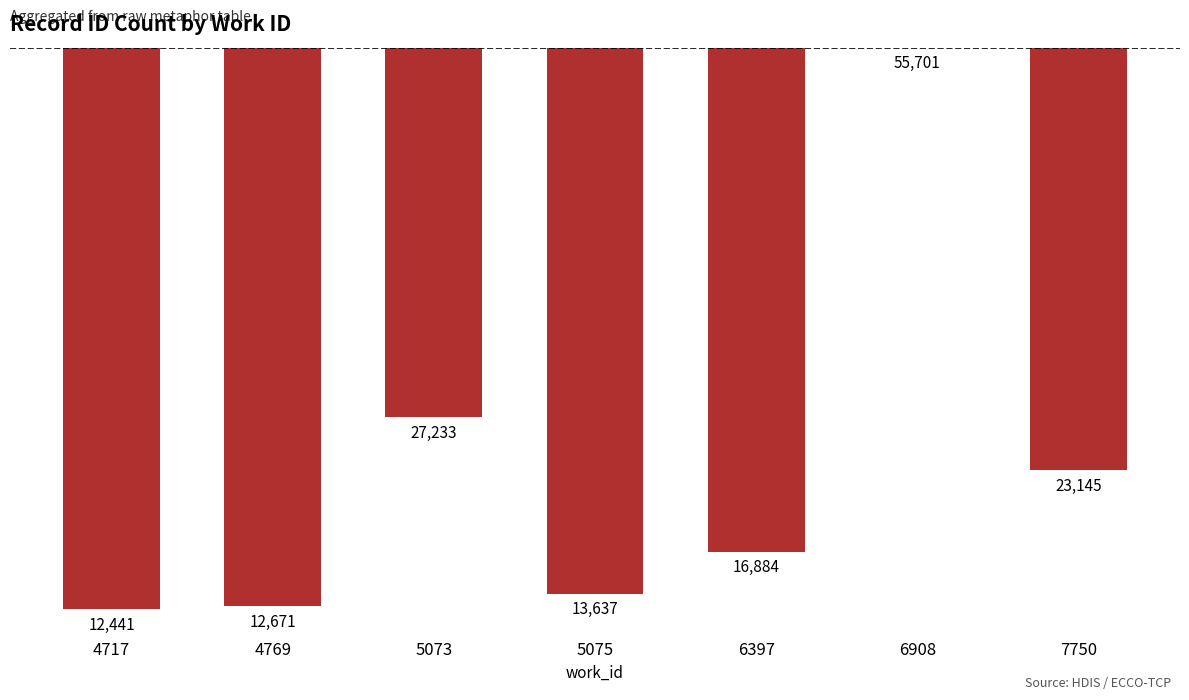

Reading left to right, list all the values displayed in this chart.

-43260	-43030	-28468	-42064	-38817	0	-32556